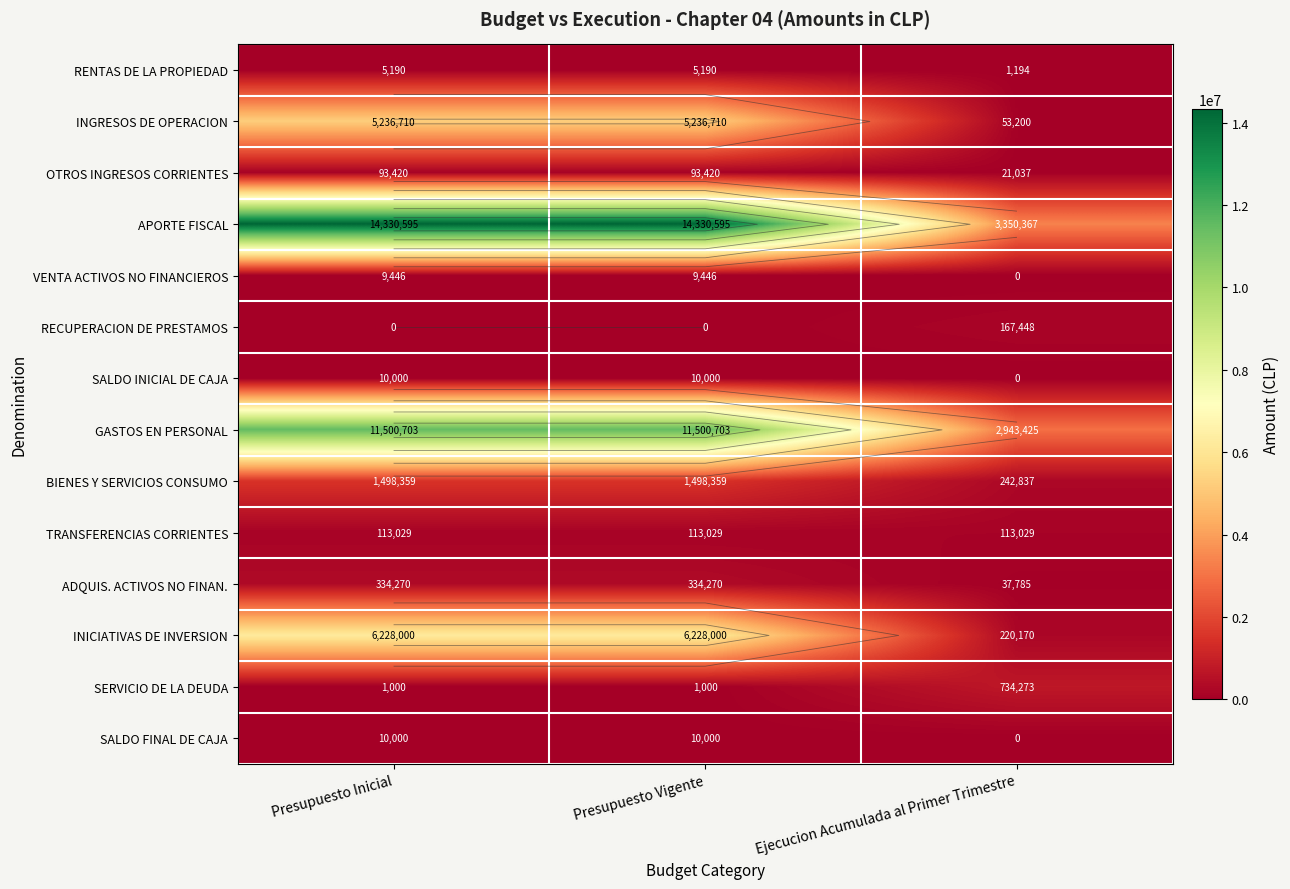

What is the average value of the SALDO FINAL DE CAJA series?

6667